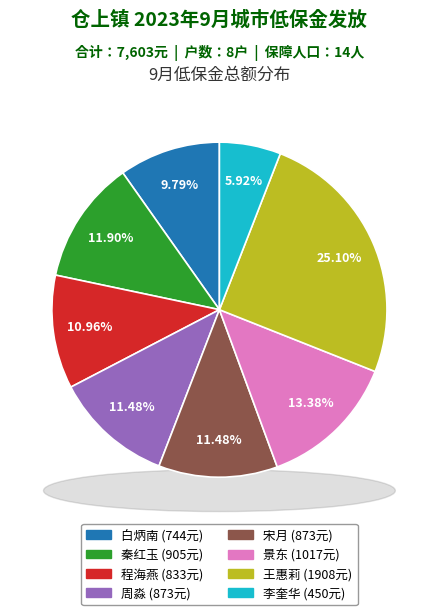

To the nearest percent, what is the combined percentage of 秦红玉 and 宋月?

23%